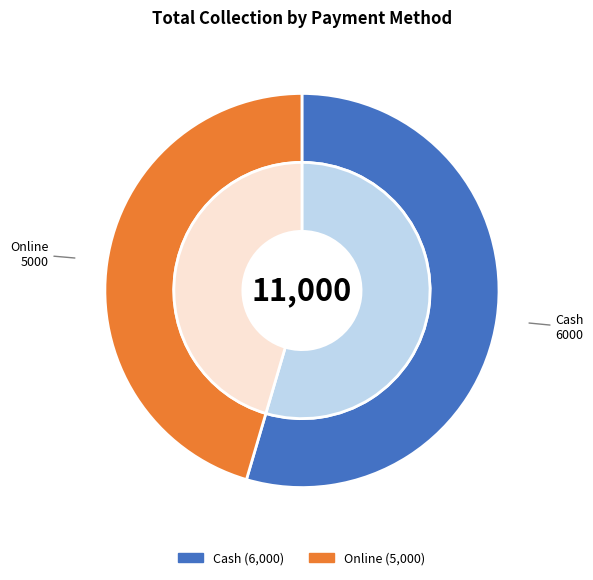

Rank the categories by value from highest to lowest.

Cash, Online